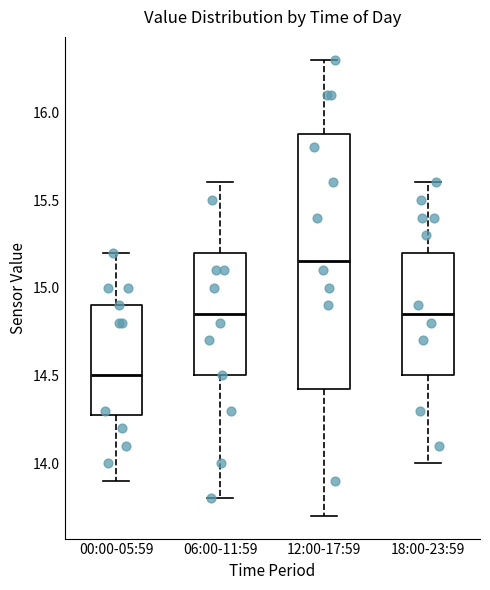

Reading left to right, transcribe this box plot: for each box, give where its median line is, the range the box spans, and where its two whiskers end, as read against the y-axis. The values are not printed on the chart, so give them approximately, as read against the axis.

00:00-05:59: median 14.50, box 14.30 to 14.90, whiskers 13.90 to 15.20
06:00-11:59: median 14.85, box 14.50 to 15.20, whiskers 13.80 to 15.60
12:00-17:59: median 15.15, box 14.45 to 15.90, whiskers 13.70 to 16.30
18:00-23:59: median 14.85, box 14.50 to 15.20, whiskers 14.00 to 15.60